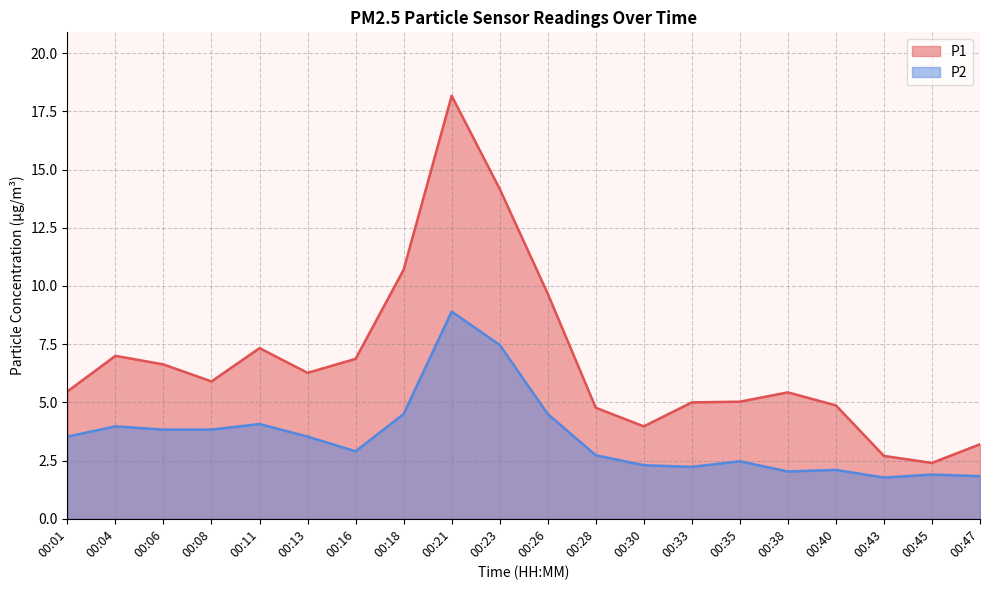

Reading left to right, transcribe all the data shown in this chart.

P1: 5.5	7.0	6.6	5.9	7.3	6.3	6.9	10.7	18.2	14.2	9.7	4.8	4.0	5.0	5.0	5.4	4.9	2.7	2.4	3.2
P2: 3.5	4.0	3.8	3.8	4.1	3.5	2.9	4.5	8.9	7.5	4.5	2.7	2.3	2.2	2.5	2.0	2.1	1.8	1.9	1.8